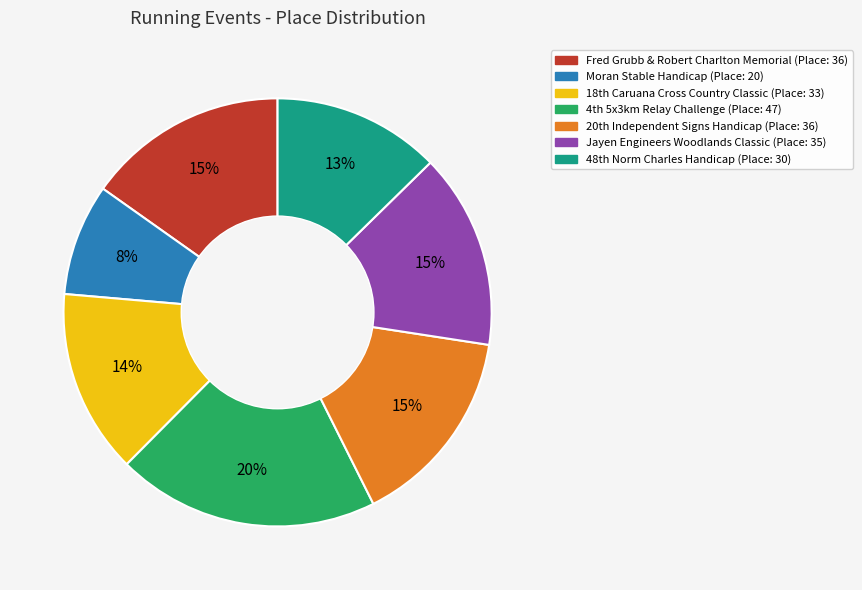

What is the smallest slice in the pie chart?

Moran Stable Handicap